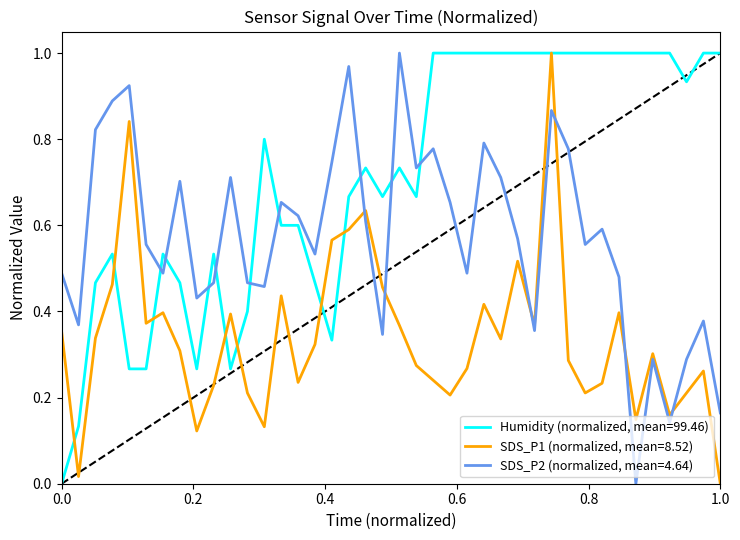

Which series has the largest total across all categories?

Humidity (normalized, mean=99.46)